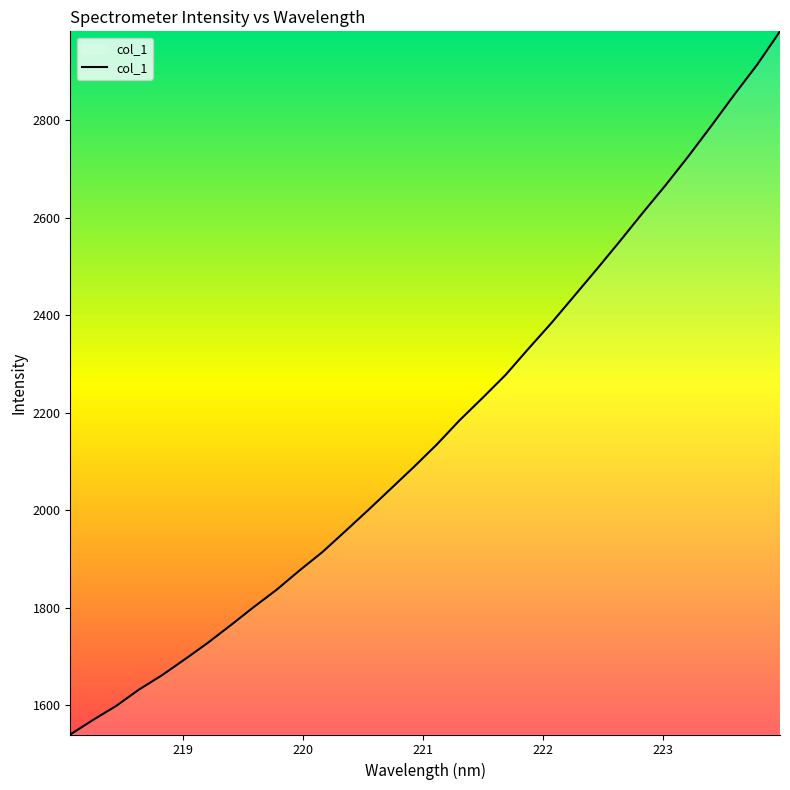

Does the chart display data point markers on the line(s)?

No